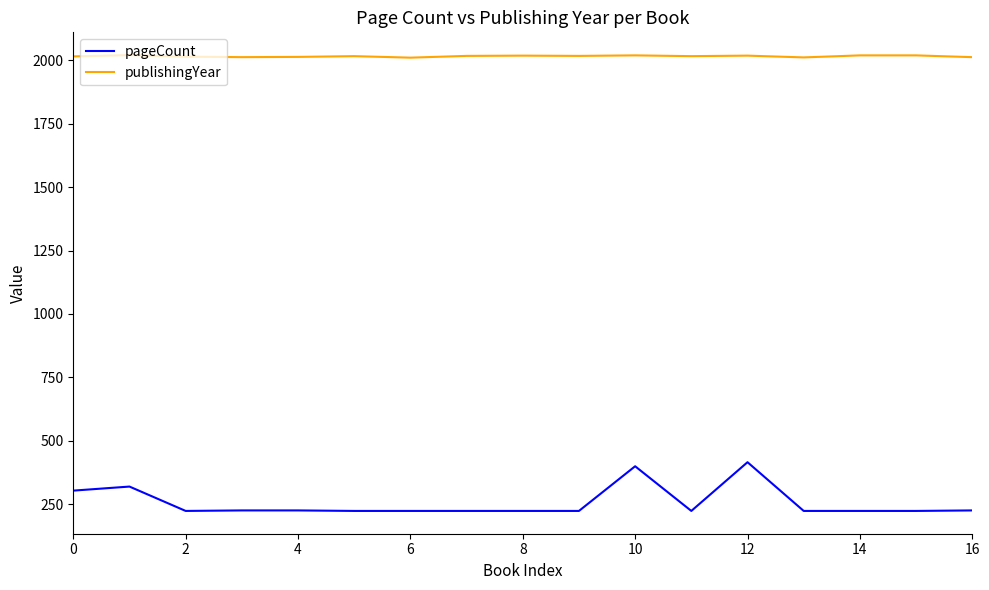

What is the average value of the publishingYear series?

2016